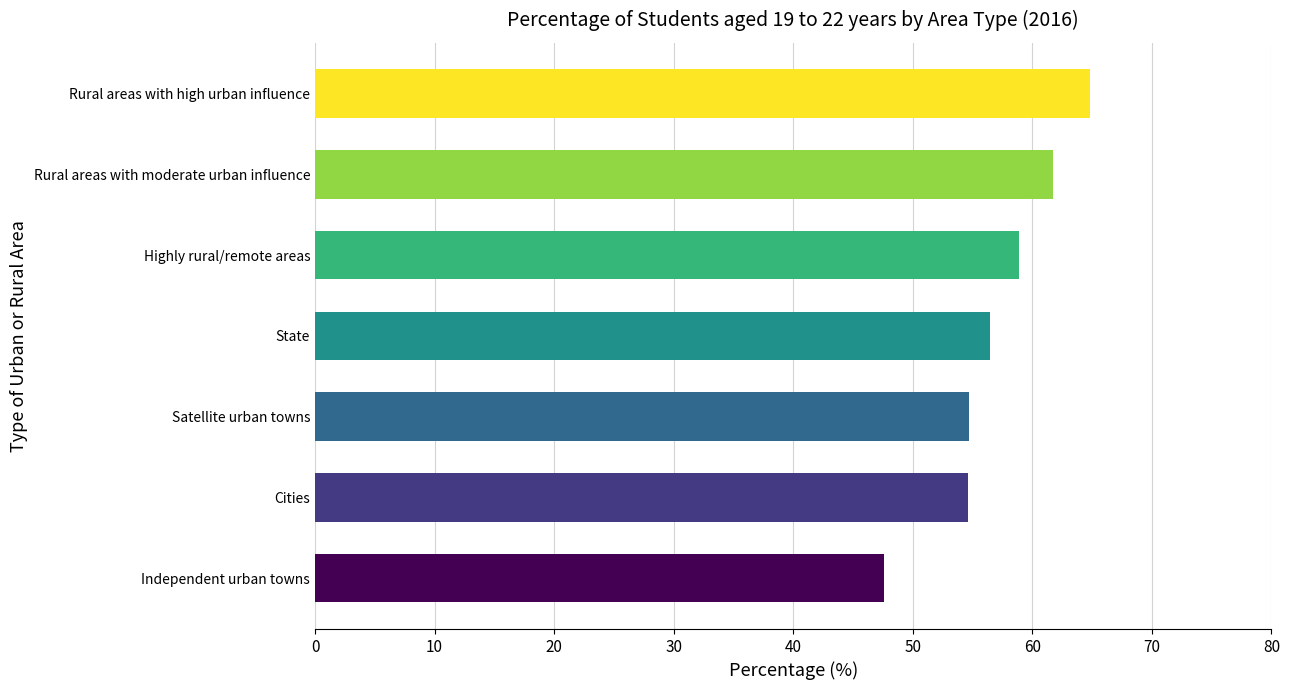

What is the approximate value at Independent urban towns?

47.6